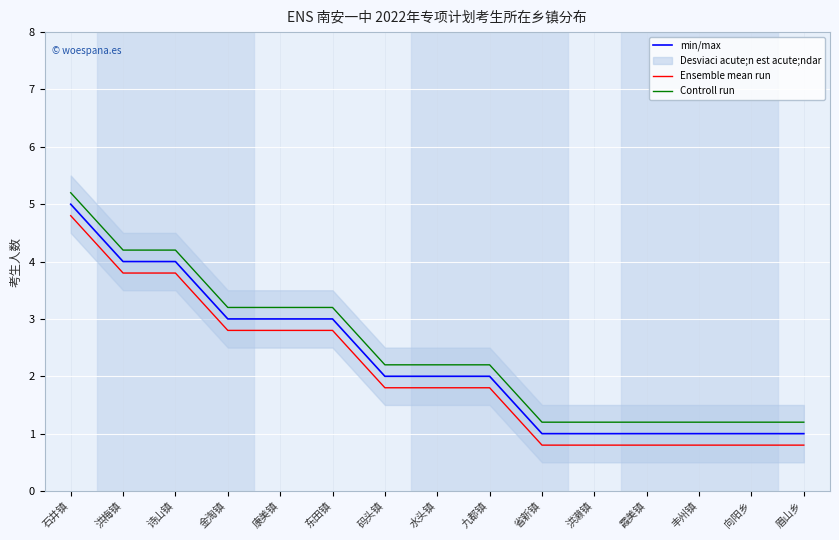

What is the approximate value of min/max at 金淘镇?

3.0